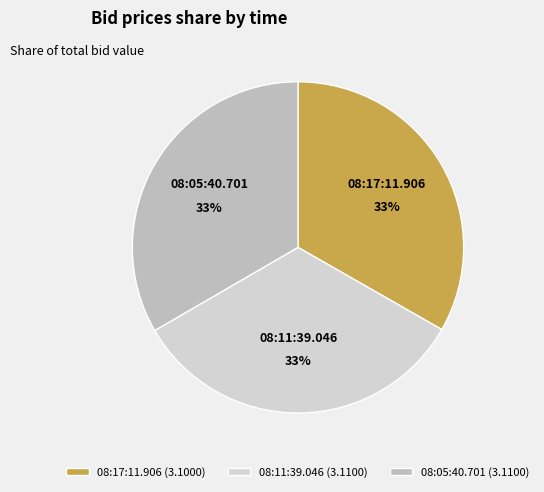

Combined, do 08:17:11.906 and 08:05:40.701 account for over 50%?

Yes